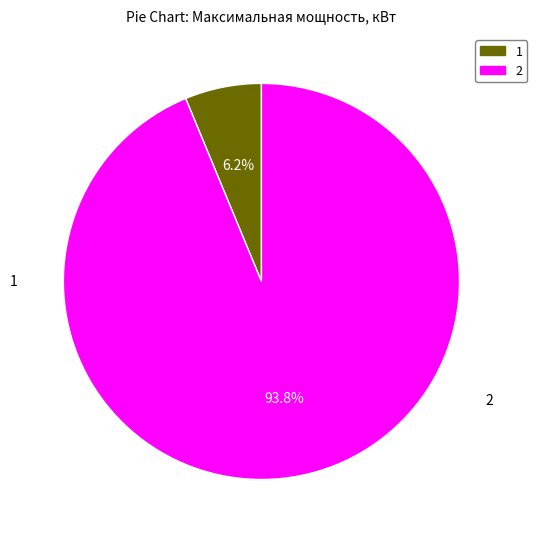

How many segments does this pie chart have?

2